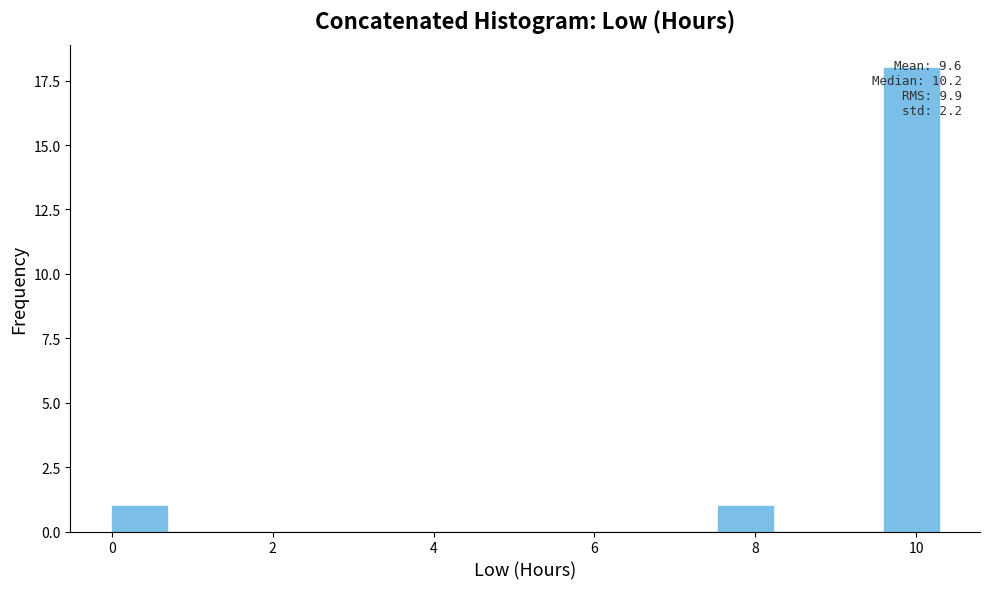

Around what value on the x-axis is the tallest bar? Give the approximate position of its centre, as read against the axis.

10.0